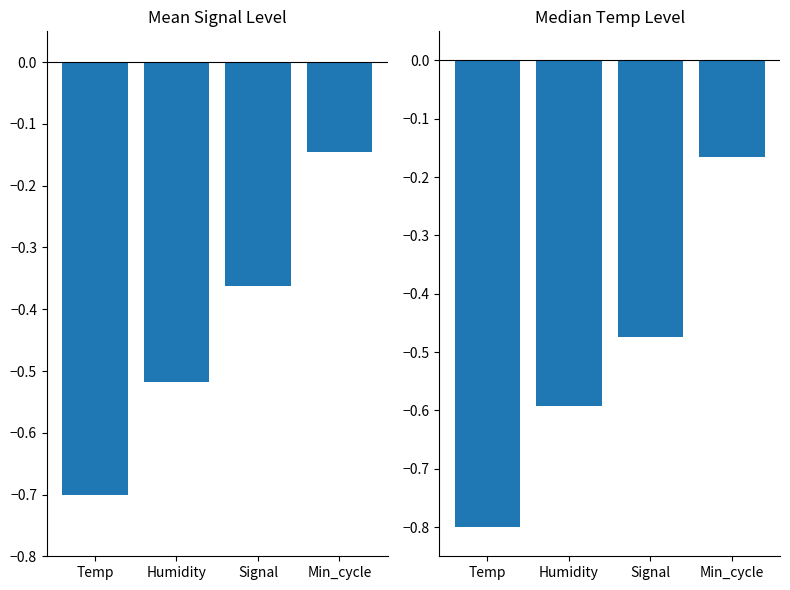

How many groups of bars are there?

4